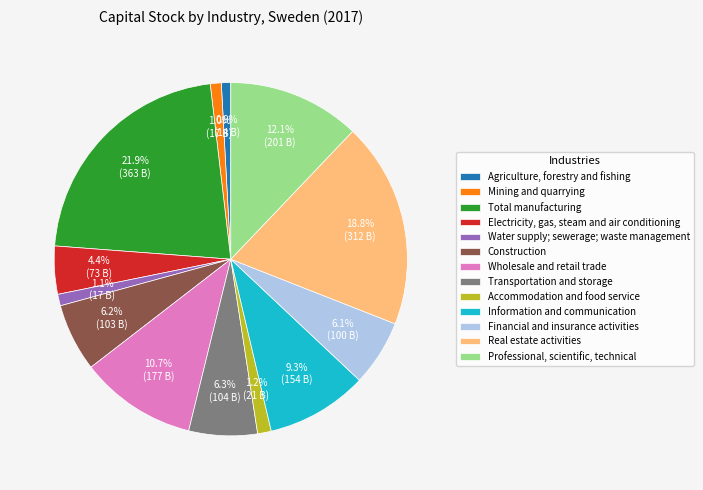

To the nearest percent, what portion does Construction represent?

6%